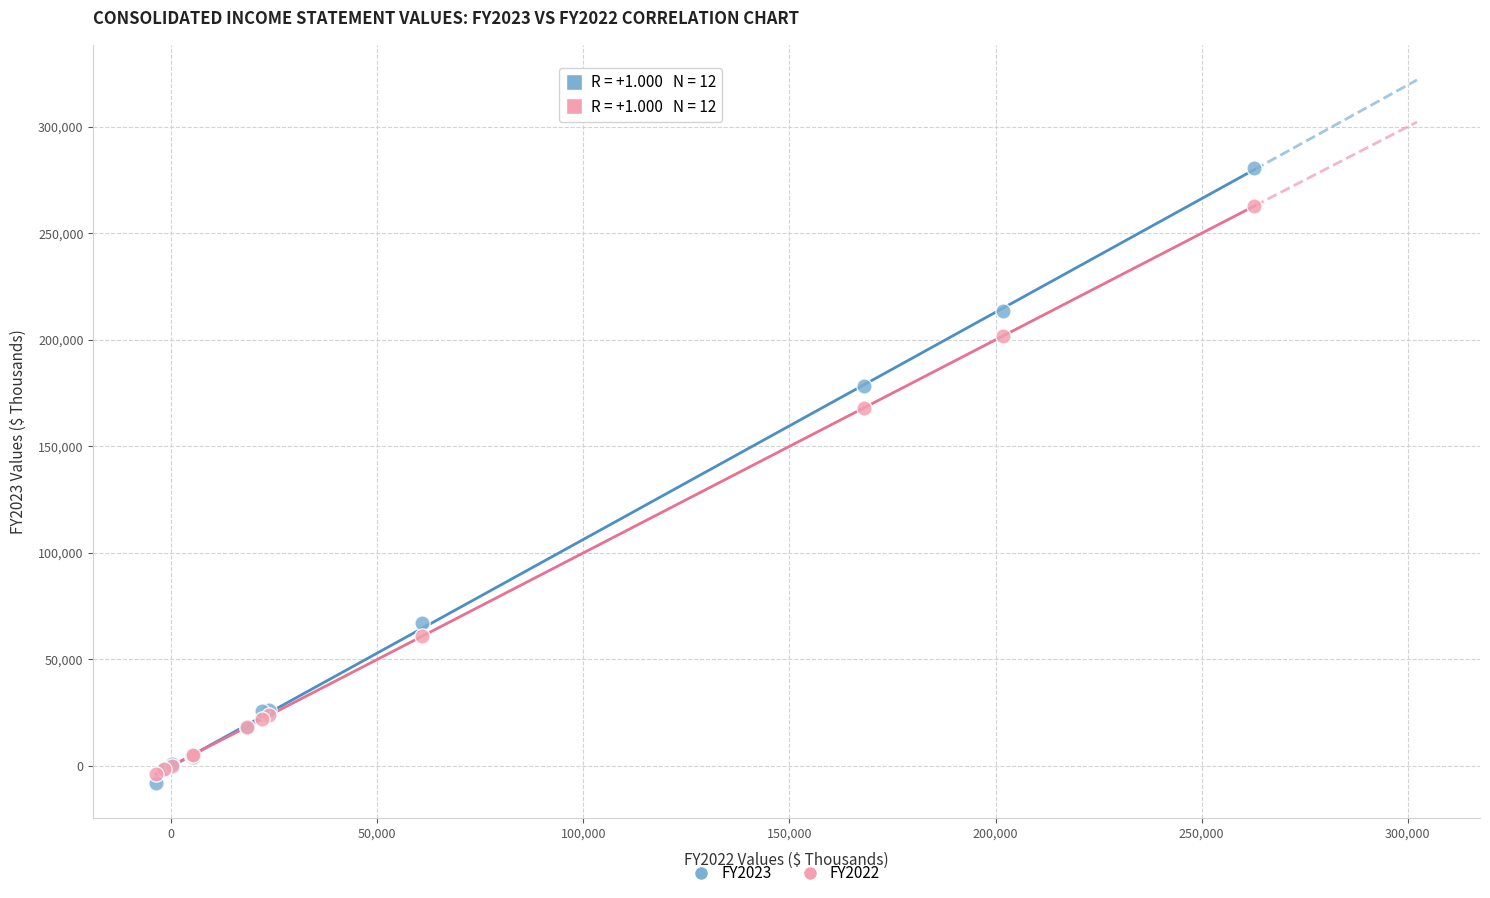

Across all series, what Y value is closest to 136216?

168069